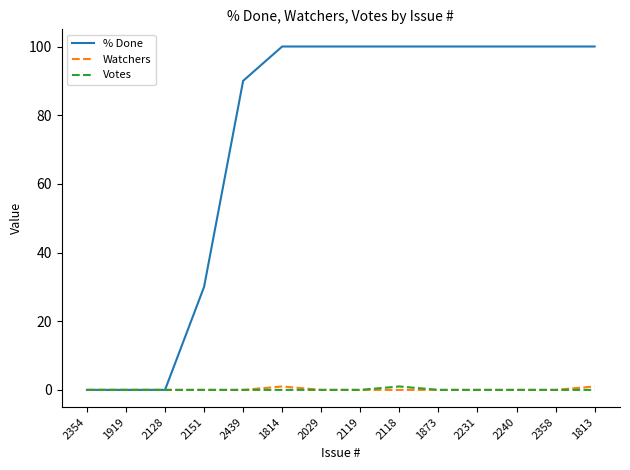

How many series are shown in this chart?

3